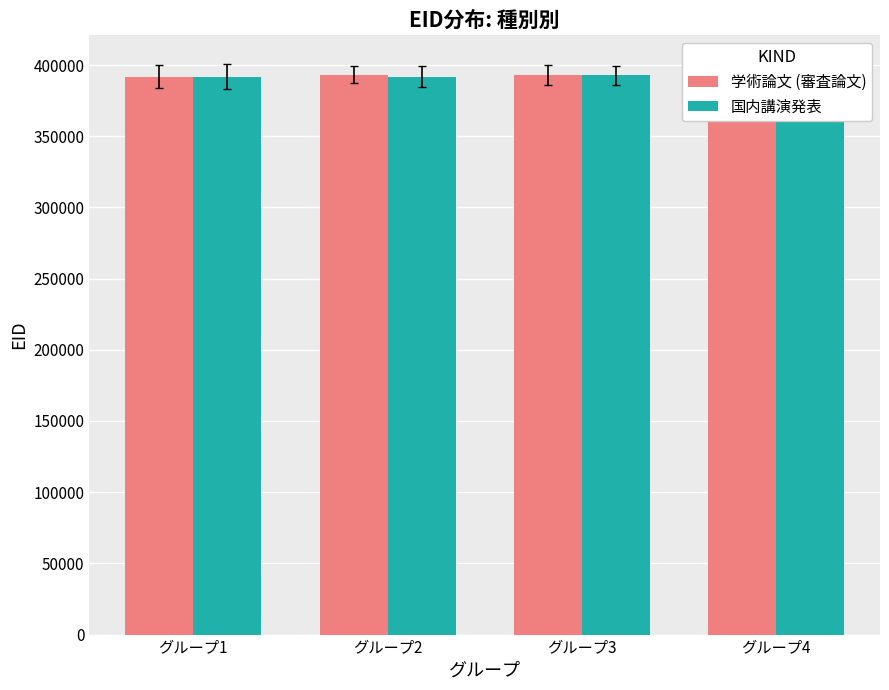

True or false: 学術論文 (審査論文) has a value of 551449 at グループ2.

False